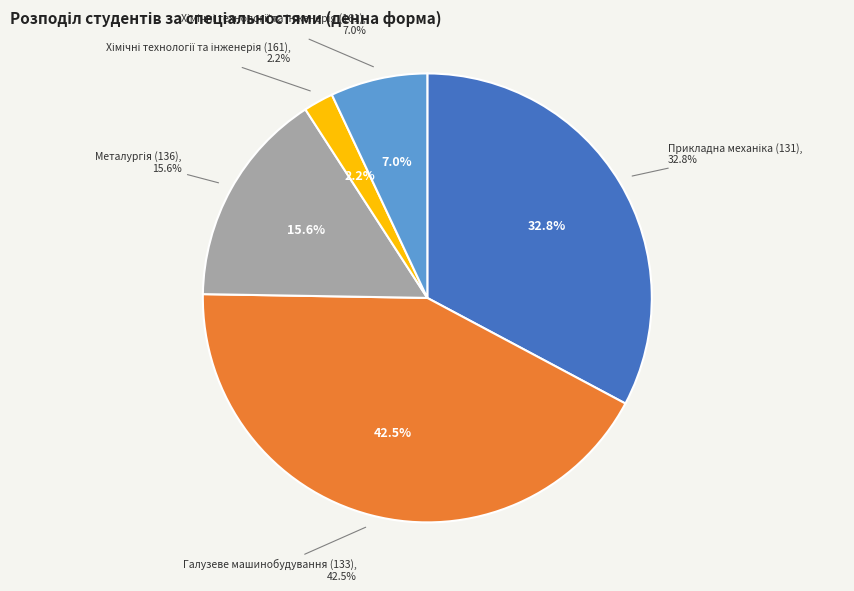

What is the smallest slice in the pie chart?

161 (4)